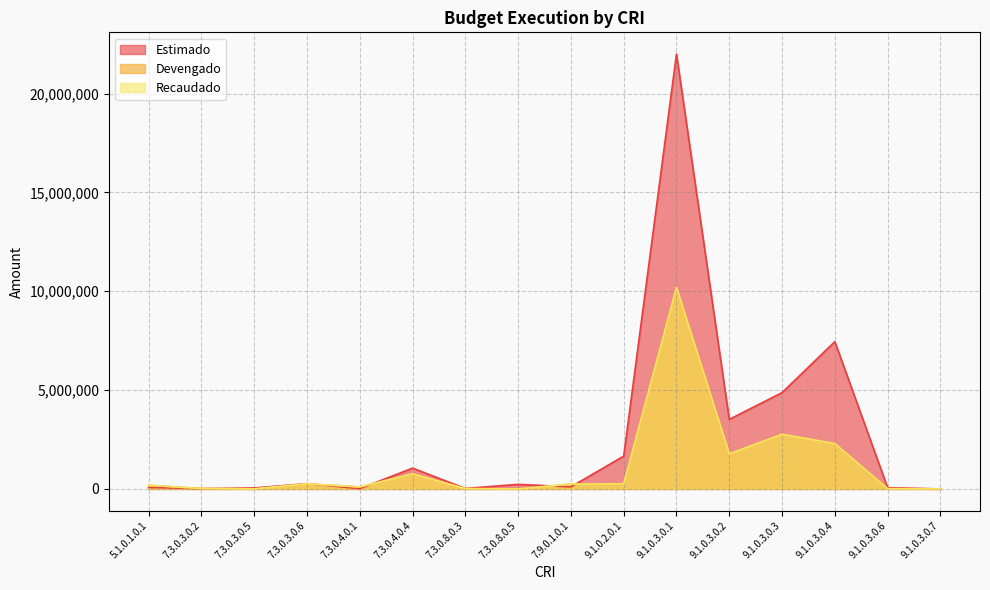

How many data points in Recaudado are less than 243081?

8